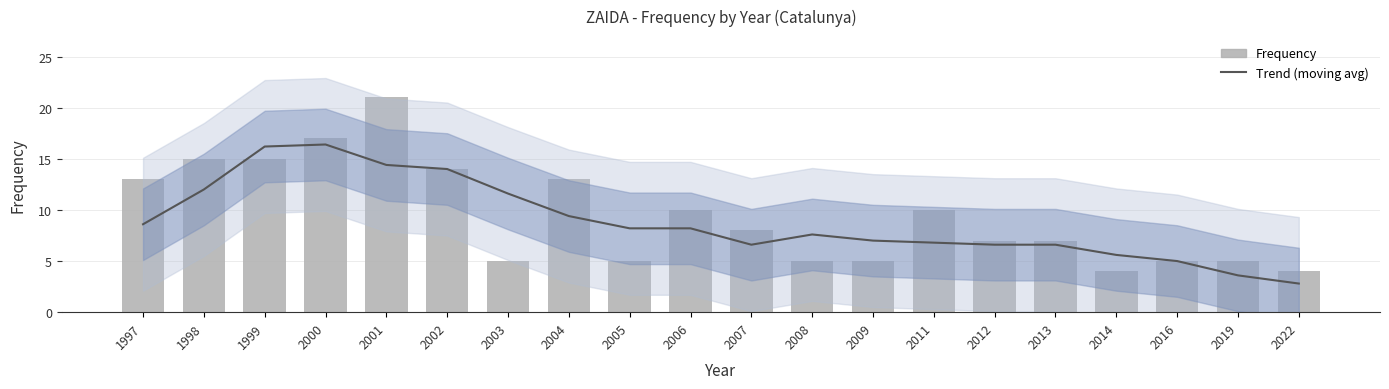

What is the average value of the Trend (moving avg) series?

8.9